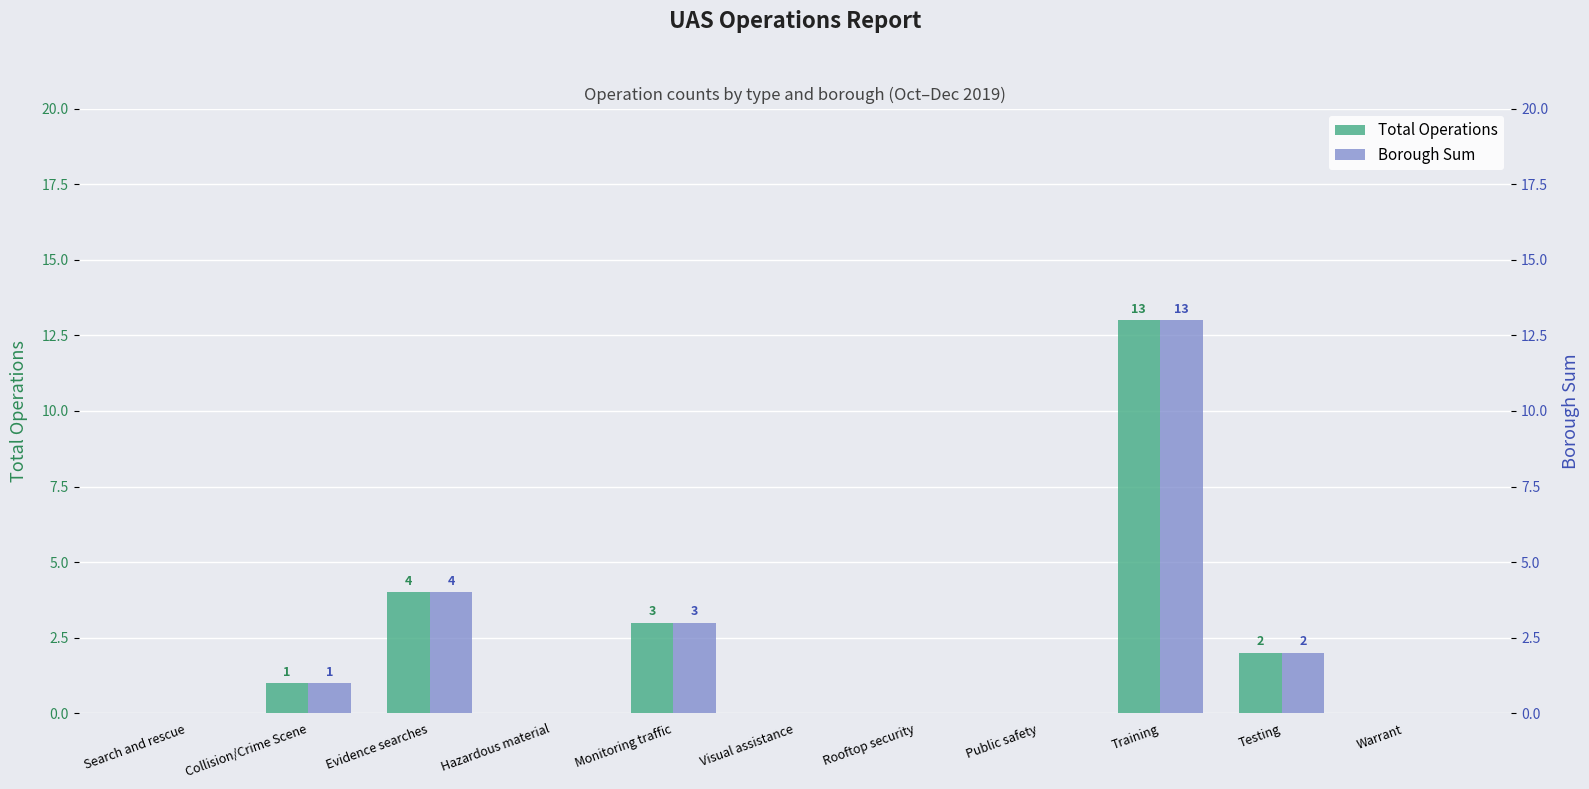

Reading left to right, what are all the values shown in this chart?

Total Operations: Search and rescue=0	Collision/Crime Scene=1	Evidence searches=4	Hazardous material=0	Monitoring traffic=3	Visual assistance=0	Rooftop security=0	Public safety=0	Training=13	Testing=2	Warrant=0
Borough Sum: Search and rescue=0	Collision/Crime Scene=1	Evidence searches=4	Hazardous material=0	Monitoring traffic=3	Visual assistance=0	Rooftop security=0	Public safety=0	Training=13	Testing=2	Warrant=0